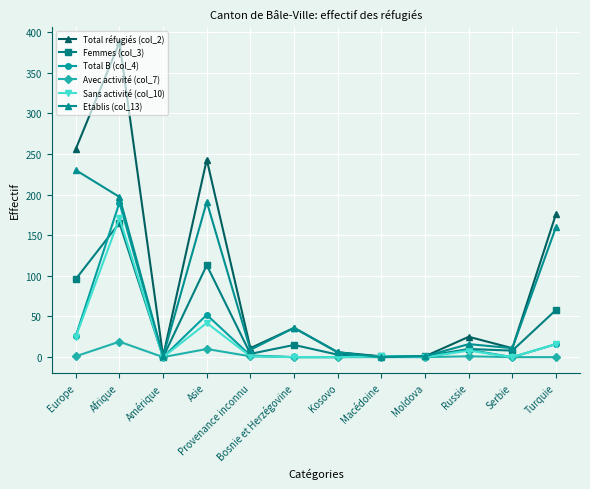

What is the spread (max minus min) of values at Bosnie et Herzégovine?

36